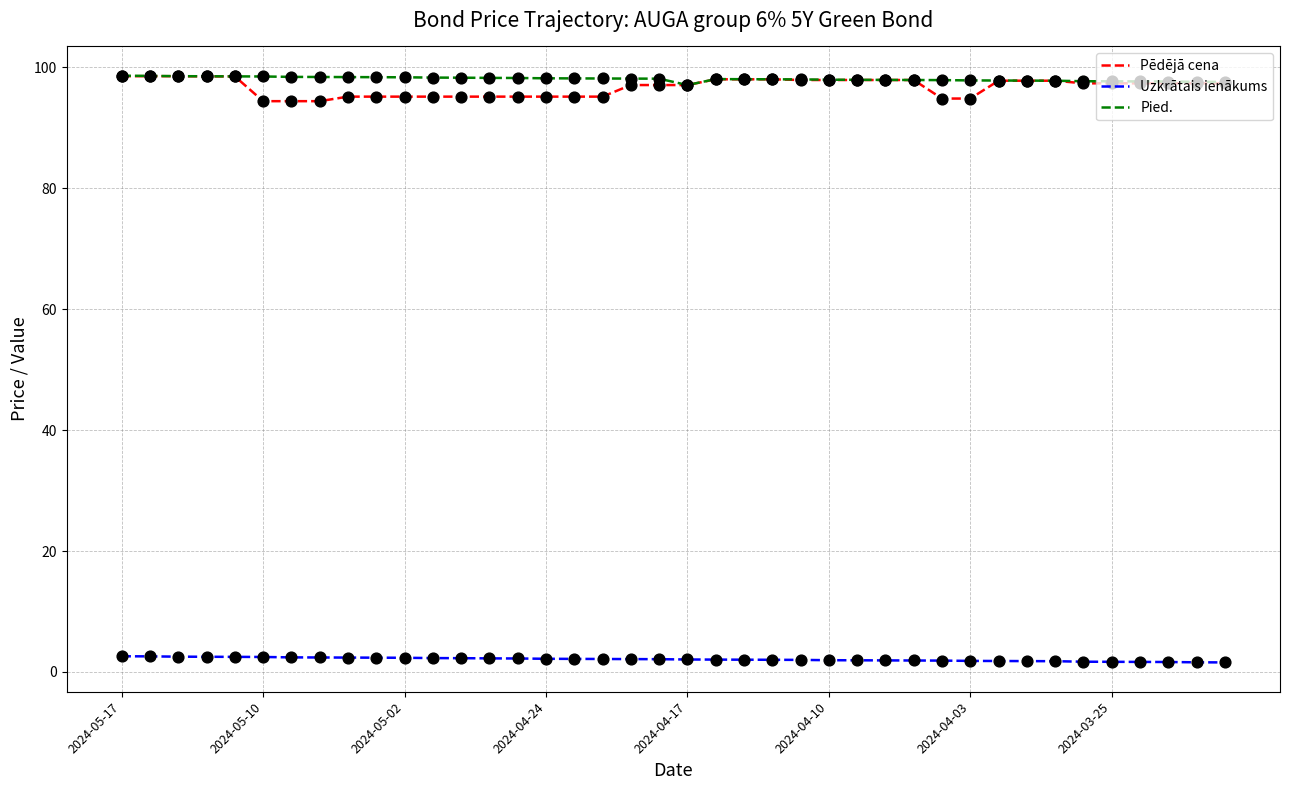

True or false: Pied. and Uzkrātais ienākums cross at least once.

False